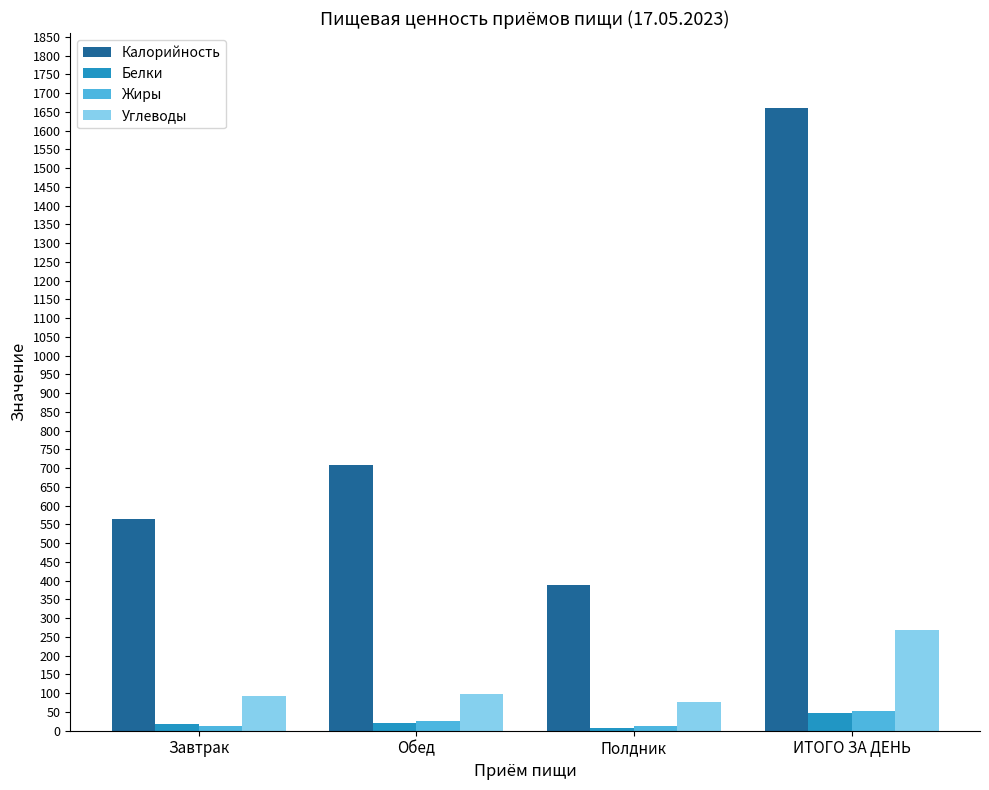

At which label is Калорийность closest to 1024?

Обед